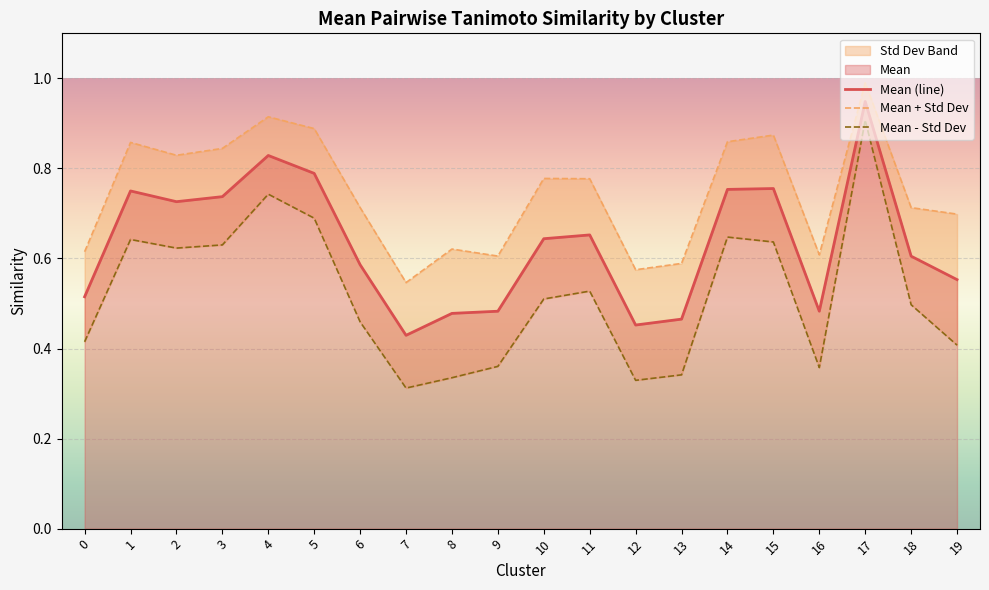

What is the value of the 5th point from the left?

0.8